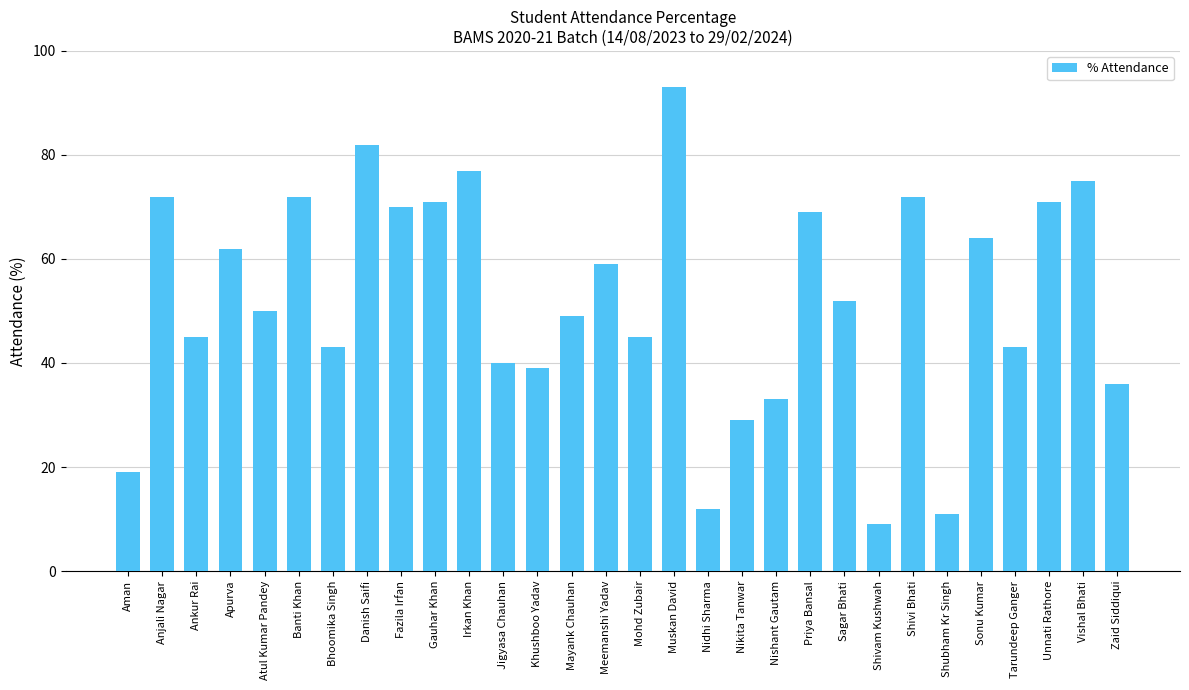

Reading right to left, extract all data points from this chart.

36	75	71	43	64	11	72	9	52	69	33	29	12	93	45	59	49	39	40	77	71	70	82	43	72	50	62	45	72	19